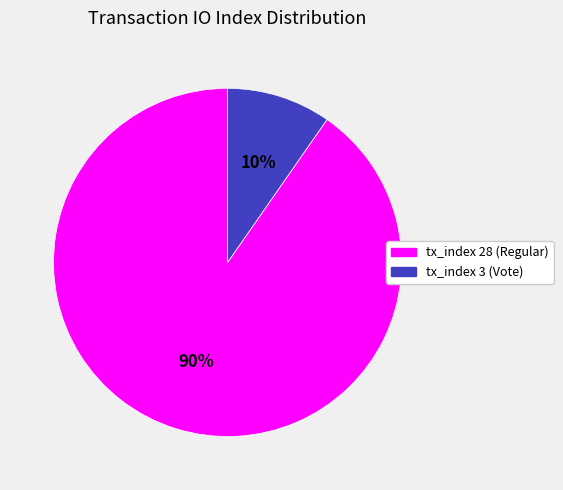

To the nearest percent, what percentage of the pie is tx_index 28 (Regular)?

90%